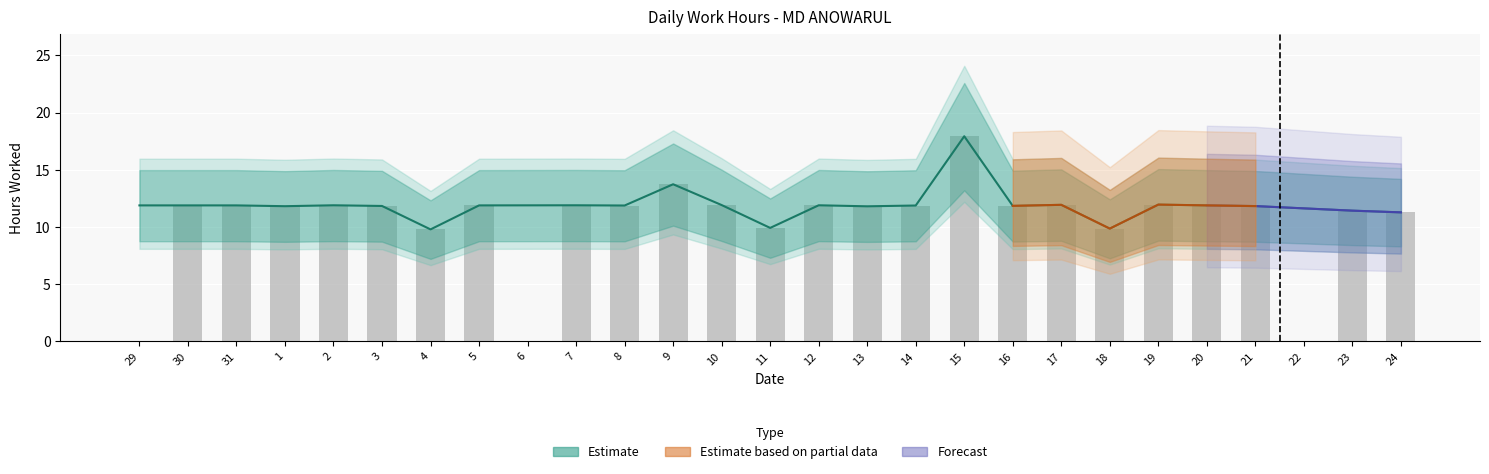

What position from the right is 20?

5